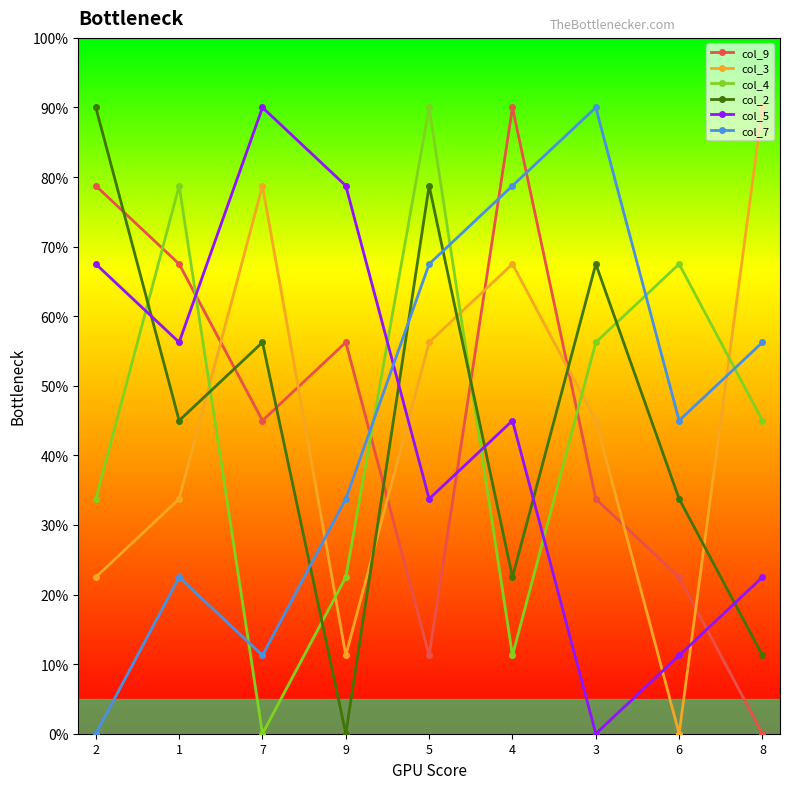

Is this an area chart (filled region under the line)?

No